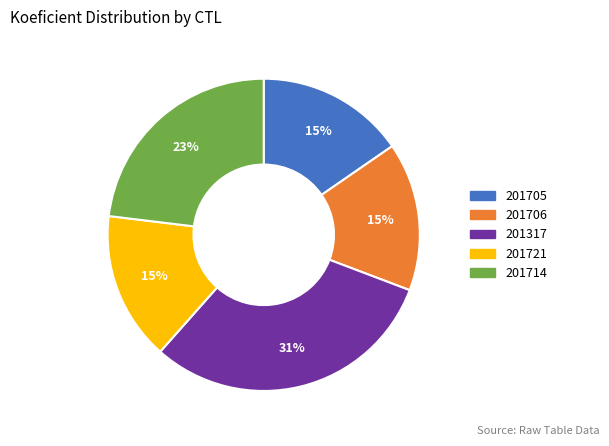

To the nearest percent, what is the average slice percentage?

20%